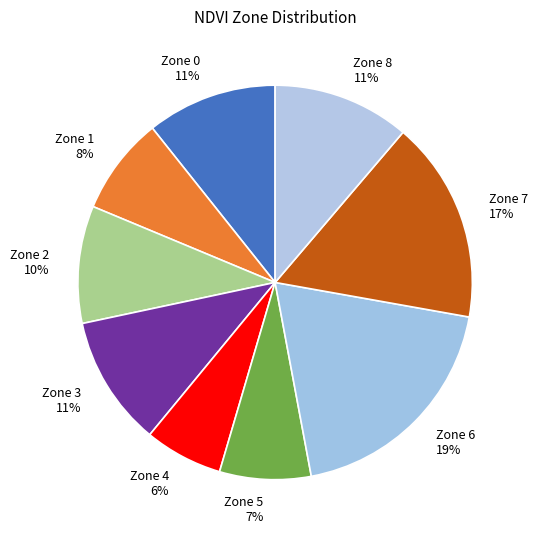

Count the number of slices in the pie.

9